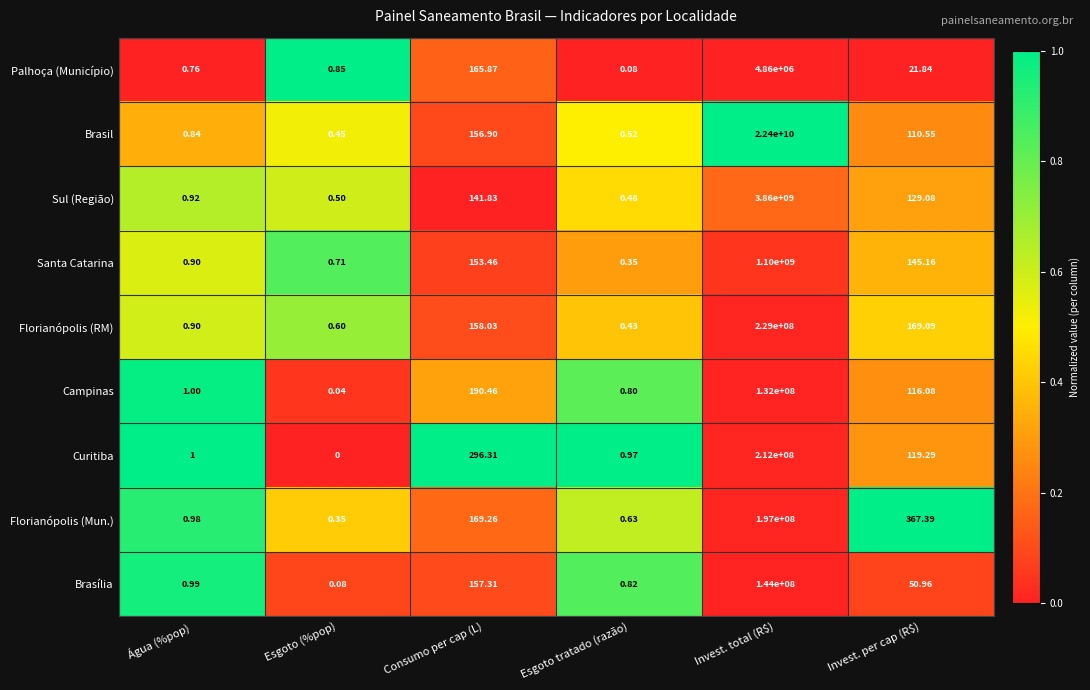

Which label corresponds to the smallest value in the chart?

Esgoto (%pop)